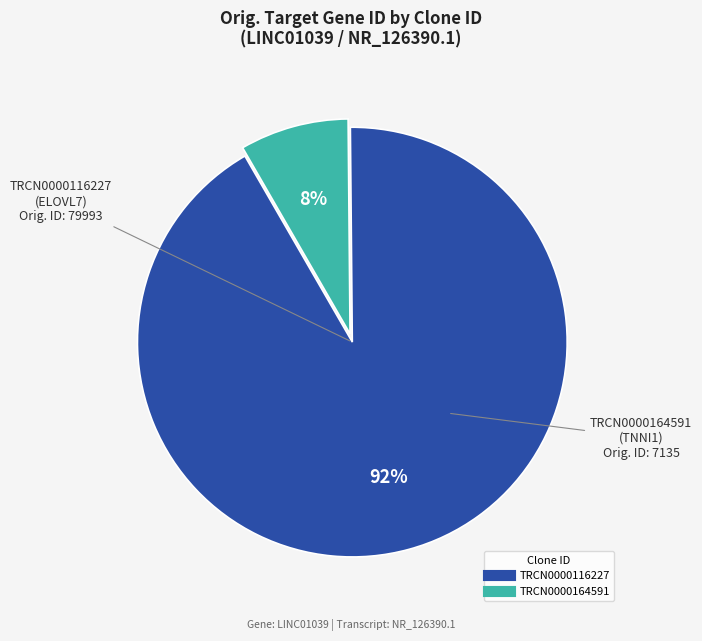

What is the smallest slice in the pie chart?

TRCN0000164591